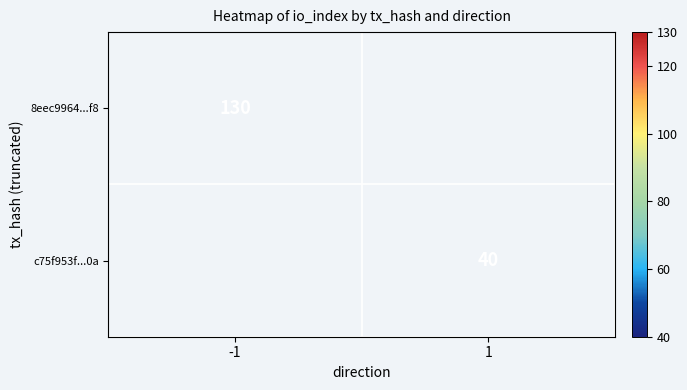

The value of 8eec9964...f8 at -1 is 231. True or false?

False